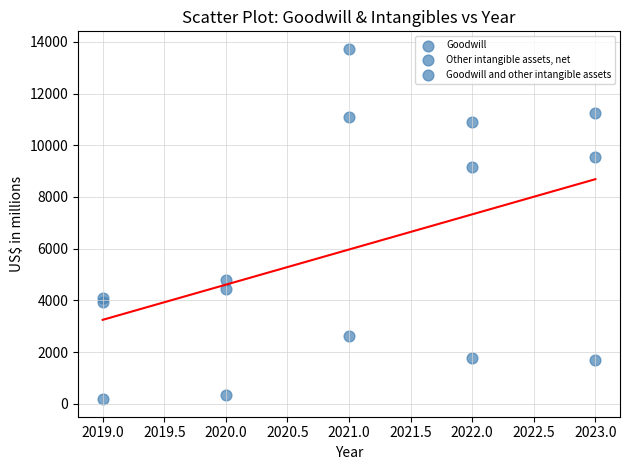

How many points are shown in the scatter plot?

15